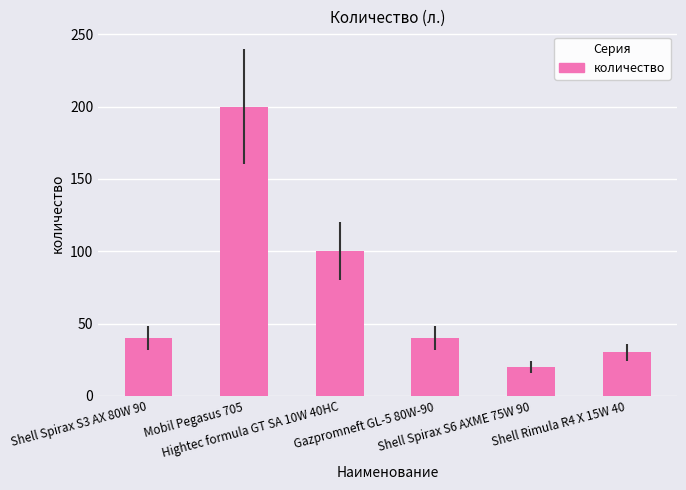

What is the greatest value displayed?

200